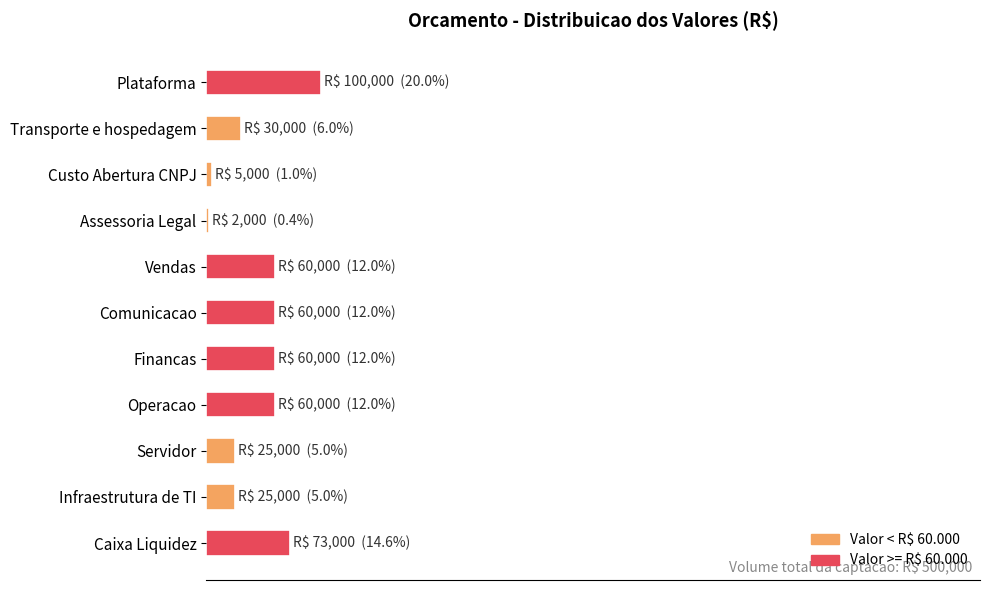

Are the bars horizontal?

Yes